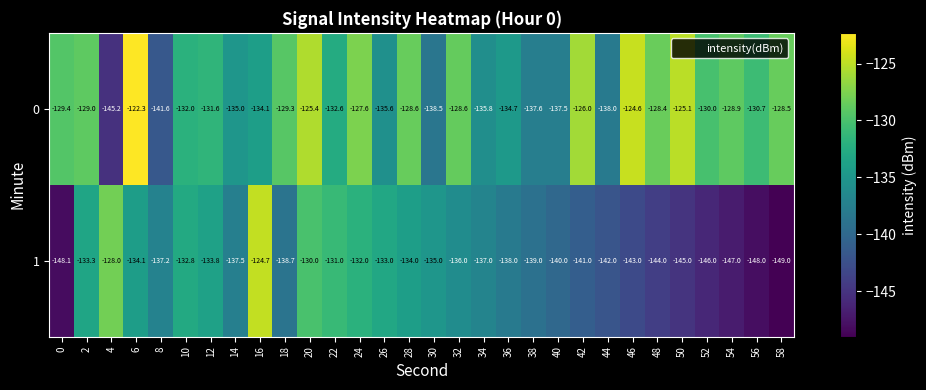

The 0 series shows -135.8 at 34. True or false?

True